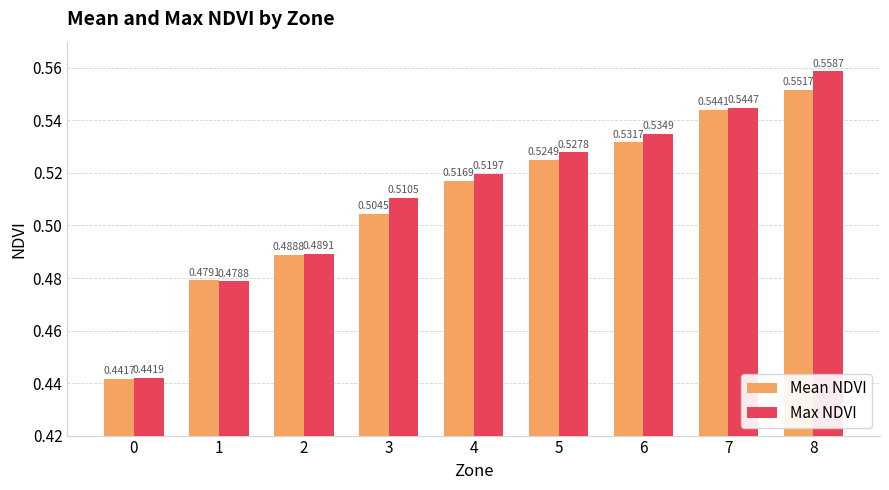

What are all the series names shown in the legend?

Mean NDVI, Max NDVI